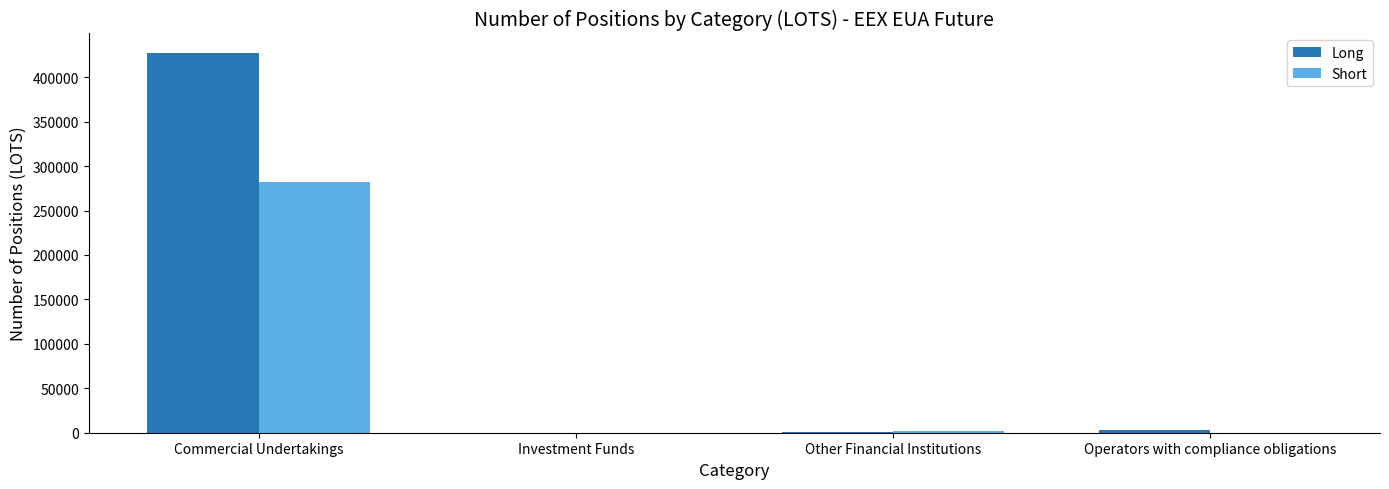

At which category does the chart reach its peak across all series?

Commercial Undertakings